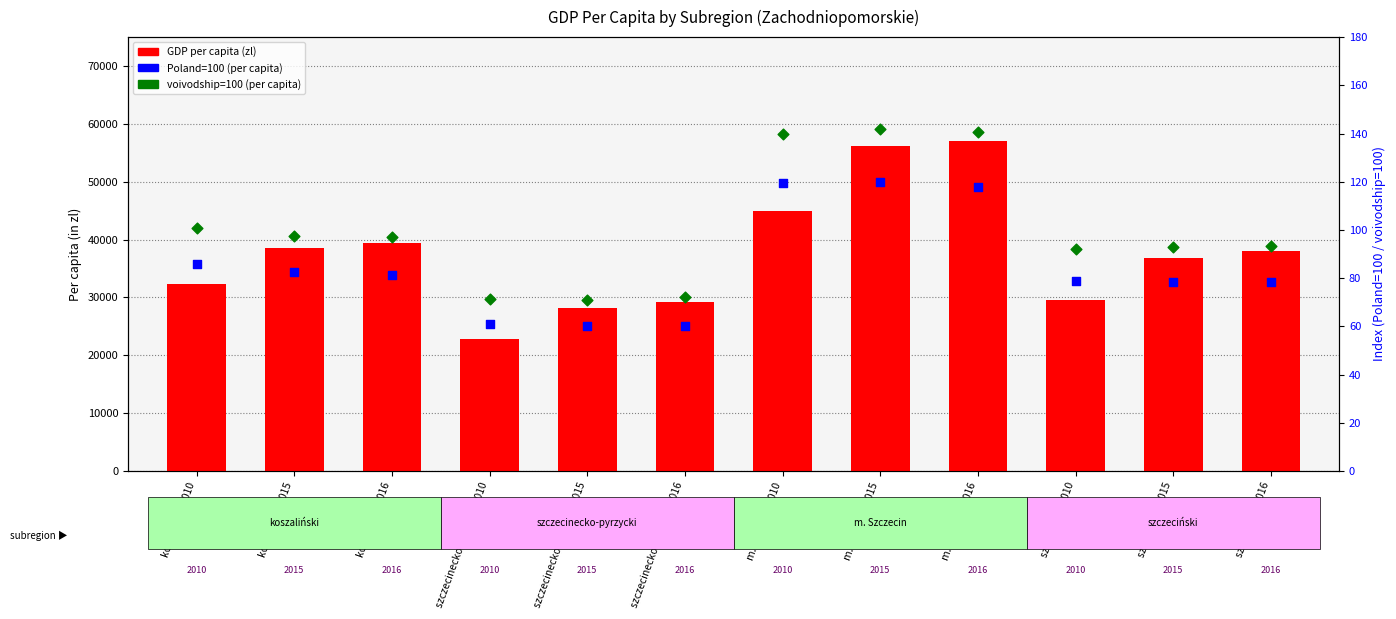

Which series contains the lowest Y value?

Poland=100 (per capita)